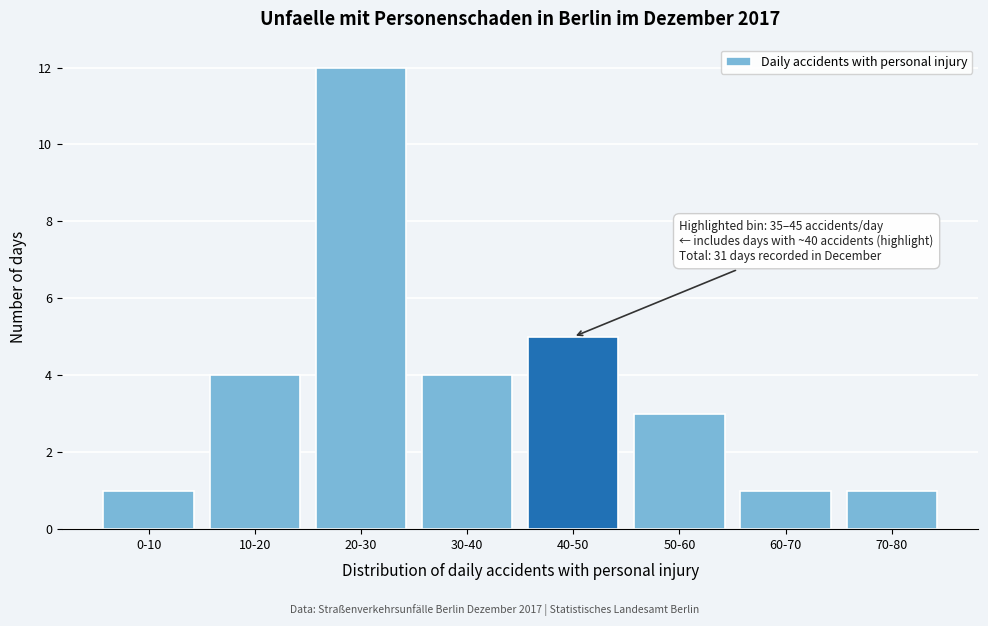

Reading left to right, what are all the values shown in this chart?

0-10=1	10-20=4	20-30=12	30-40=4	40-50=5	50-60=3	60-70=1	70-80=1